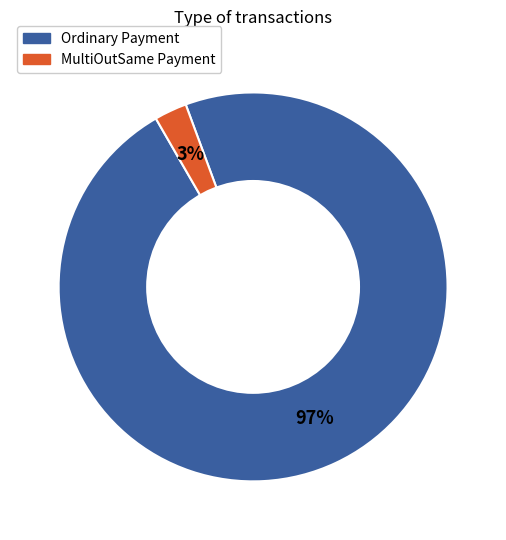

Rank the categories by value from highest to lowest.

Ordinary Payment, MultiOutSame Payment